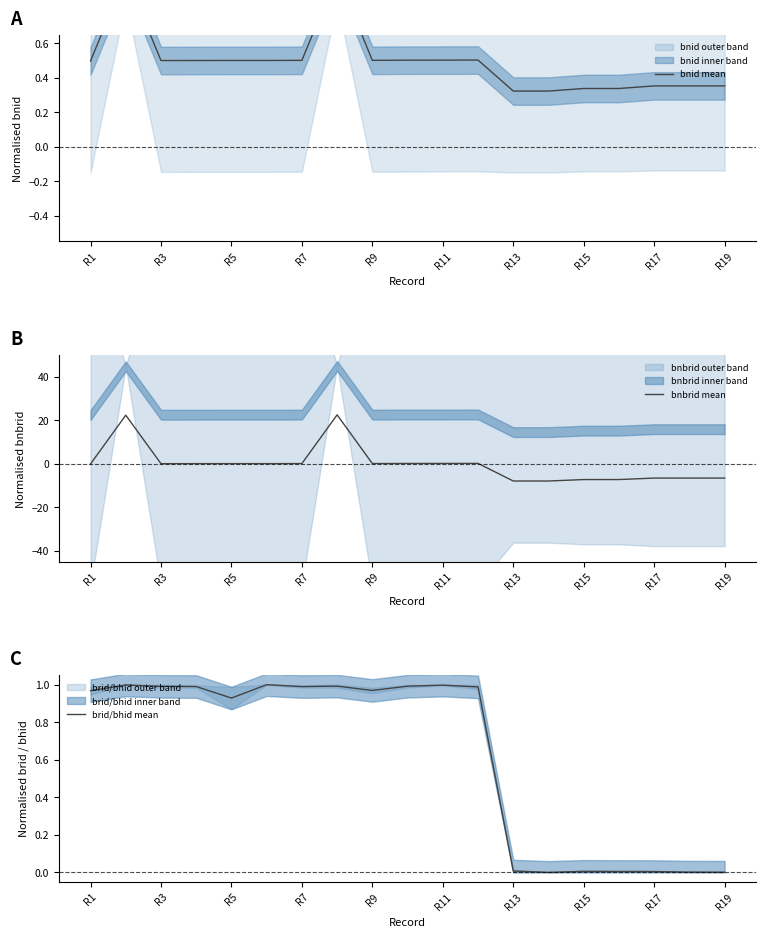

What is the lowest value of the bnbrid mean series?

-8.0